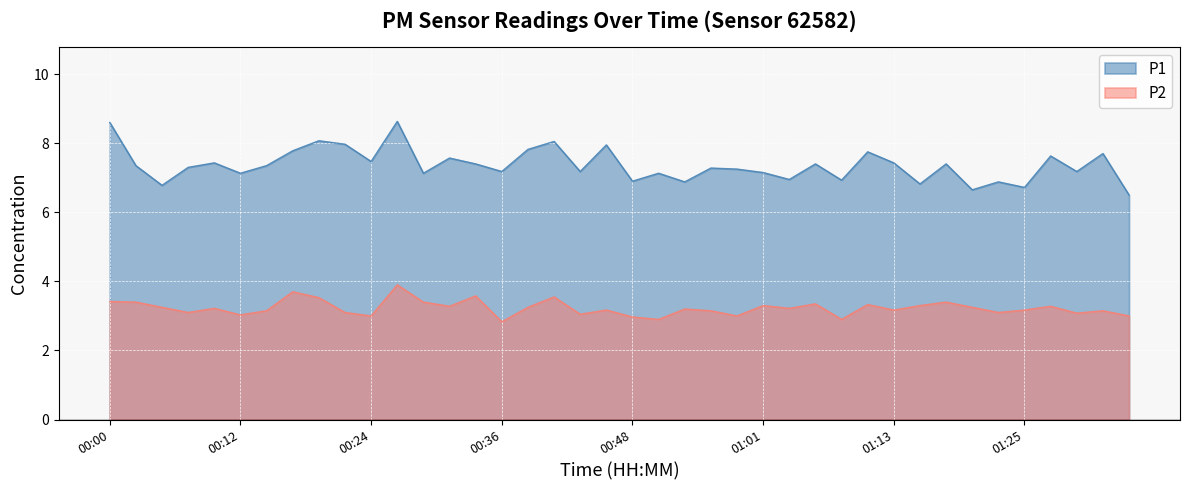

What is the minimum value shown in the chart?

2.8